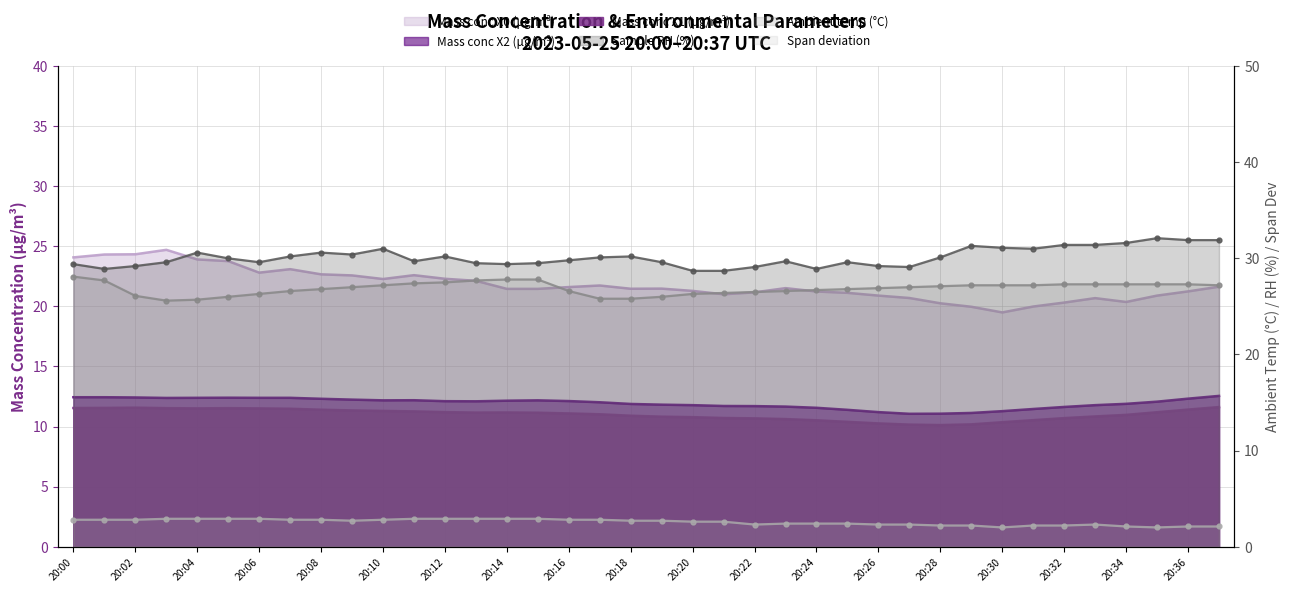

What is the value of the Sample RH (%) point at the 32nd from the left?

31.0